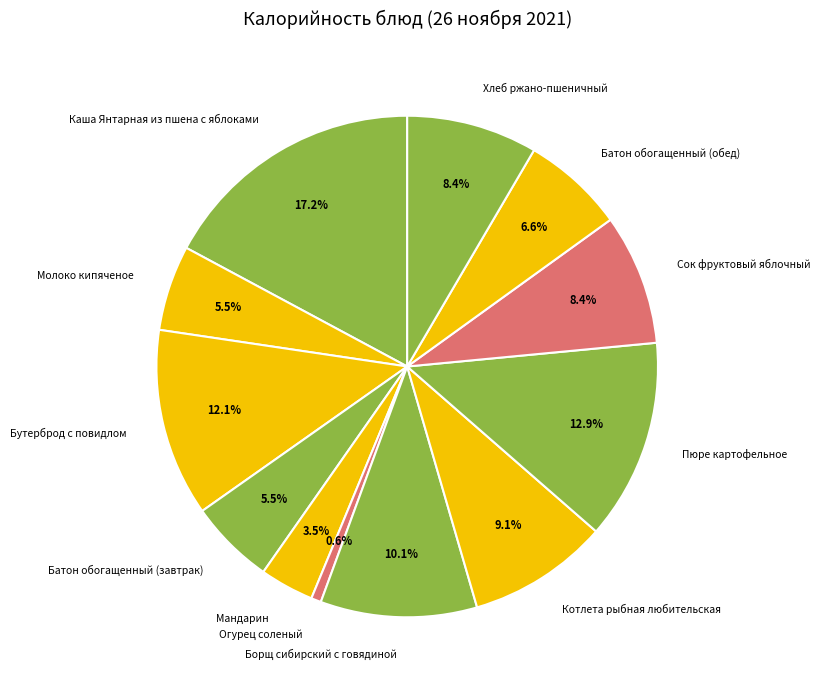

To the nearest percent, what portion does Борщ сибирский с говядиной represent?

10%